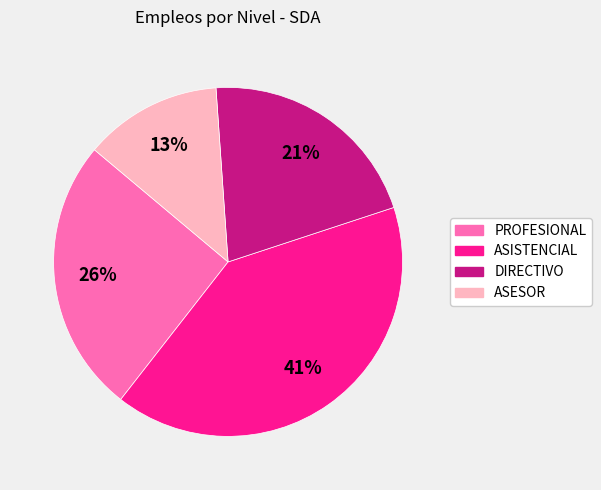

What percentage is the ASESOR slice, to the nearest percent?

13%